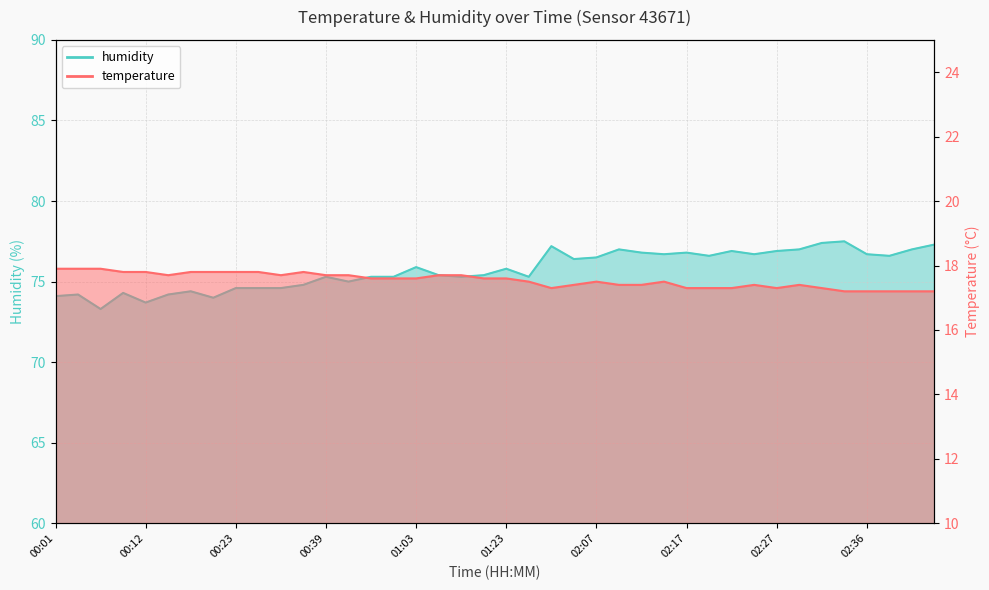

How many lines are shown in the chart?

2